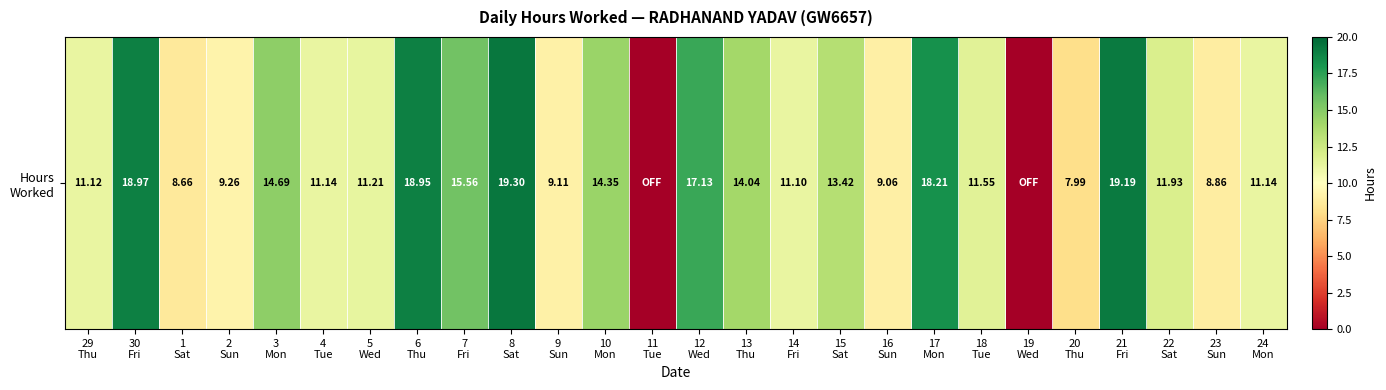

List the labels in order of value, largest first.

8
Sat, 21
Fri, 30
Fri, 6
Thu, 17
Mon, 12
Wed, 7
Fri, 3
Mon, 10
Mon, 13
Thu, 15
Sat, 22
Sat, 18
Tue, 5
Wed, 4
Tue, 24
Mon, 29
Thu, 14
Fri, 2
Sun, 9
Sun, 16
Sun, 23
Sun, 1
Sat, 20
Thu, 11
Tue, 19
Wed